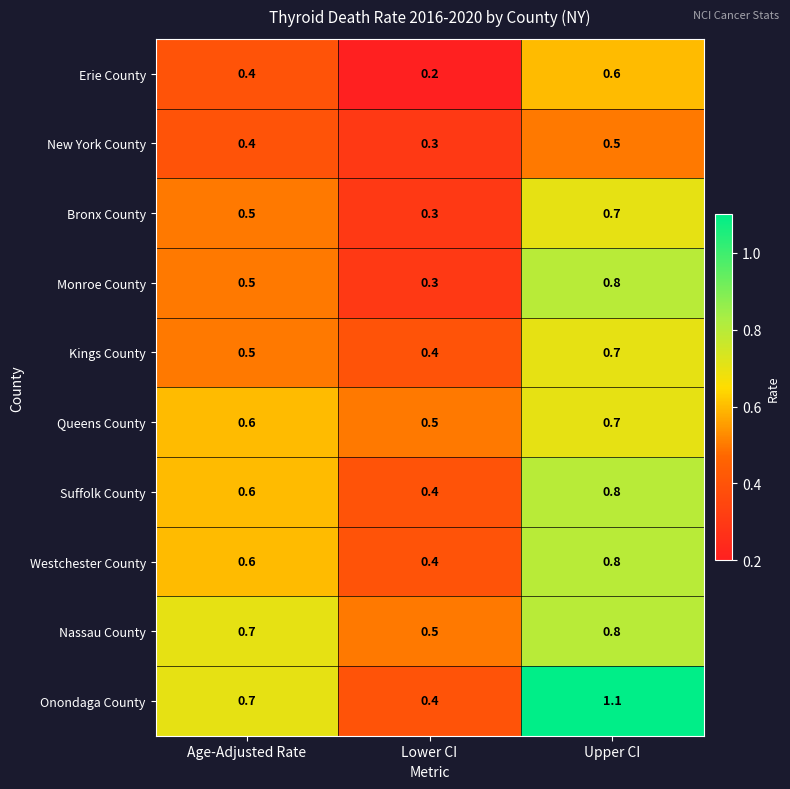

What is the difference between the highest and lowest values at Upper CI?

0.6